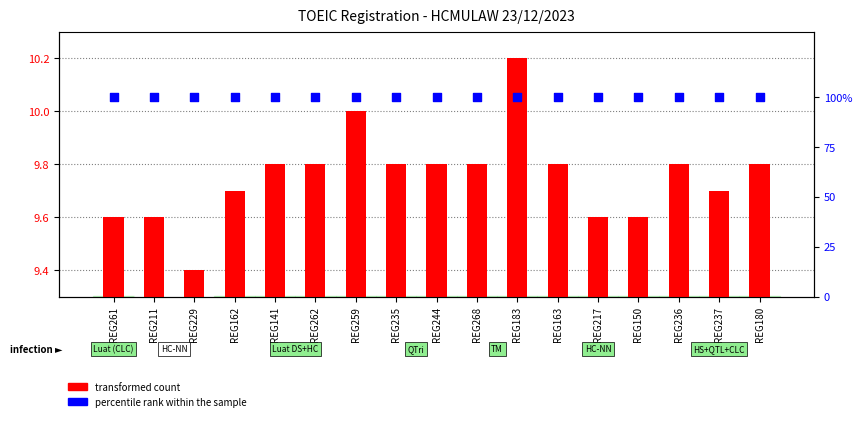

Which series reaches the minimum Y coordinate?

transformed count